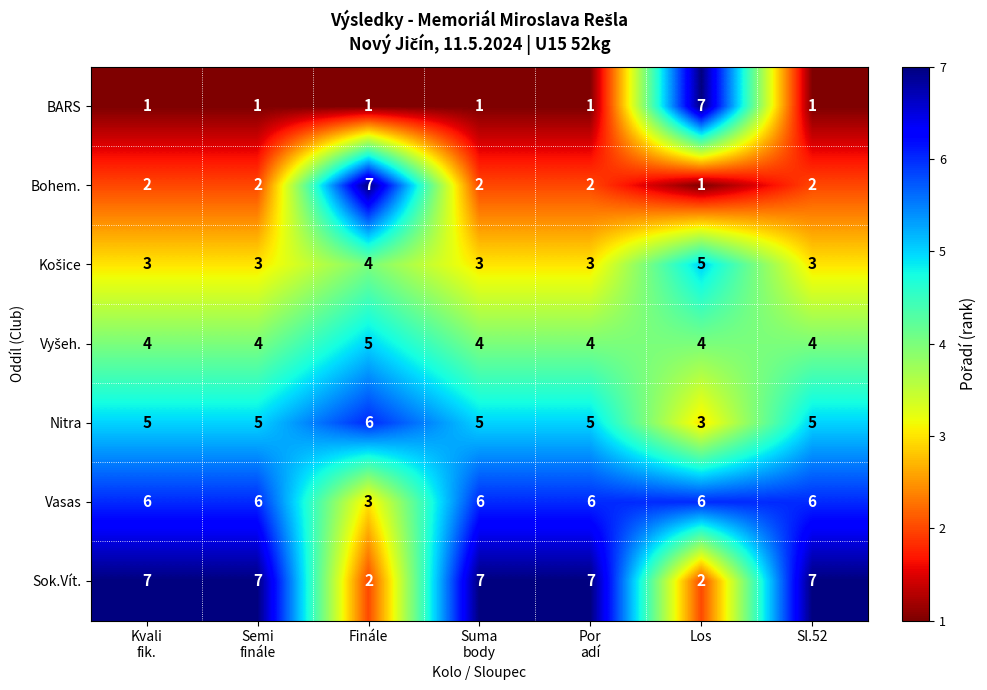

The Nitra series shows 5 at Sl.52. True or false?

True